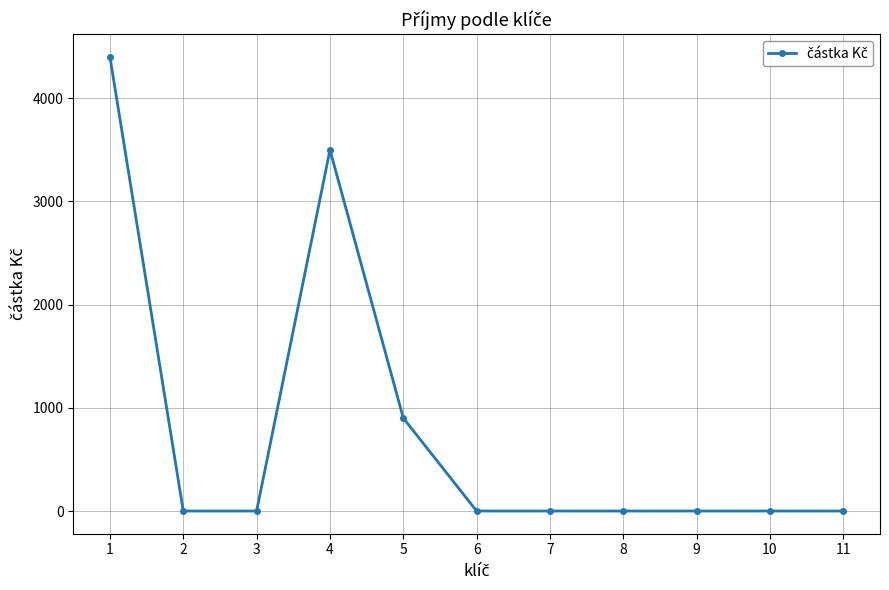

Is it true that the value at 6 is -2847?

False